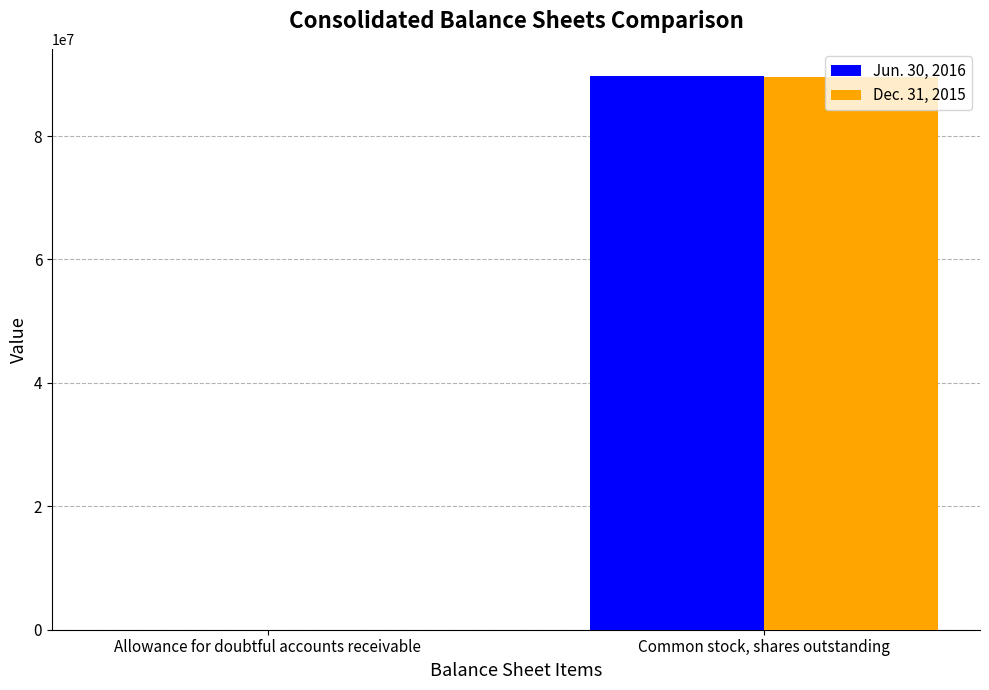

The value of Jun. 30, 2016 at Allowance for doubtful accounts receivable is 1225. True or false?

True